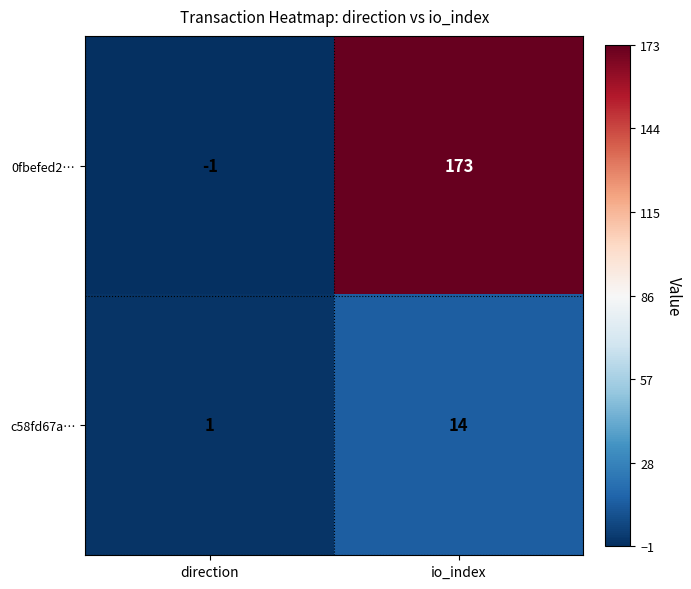

At which label does c58fd67a… reach its peak?

io_index